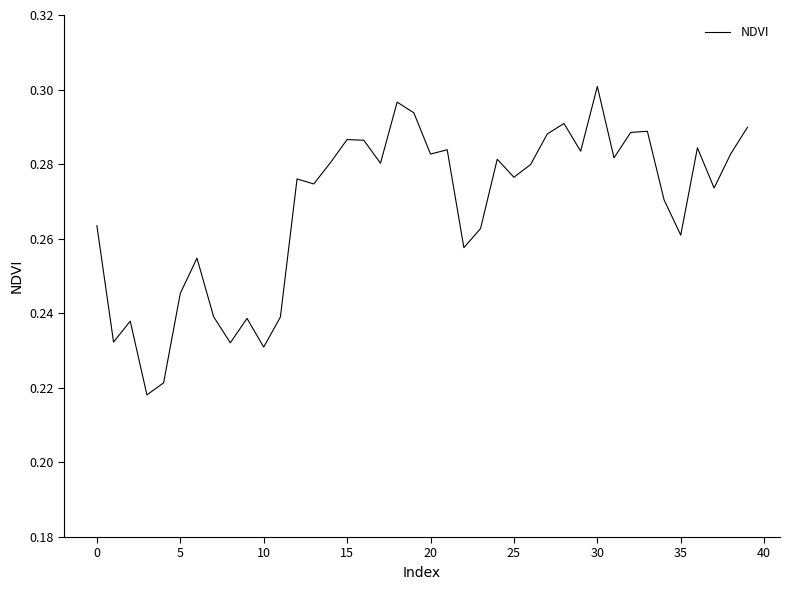

The chart shows a value of 0.1 at 25. True or false?

False